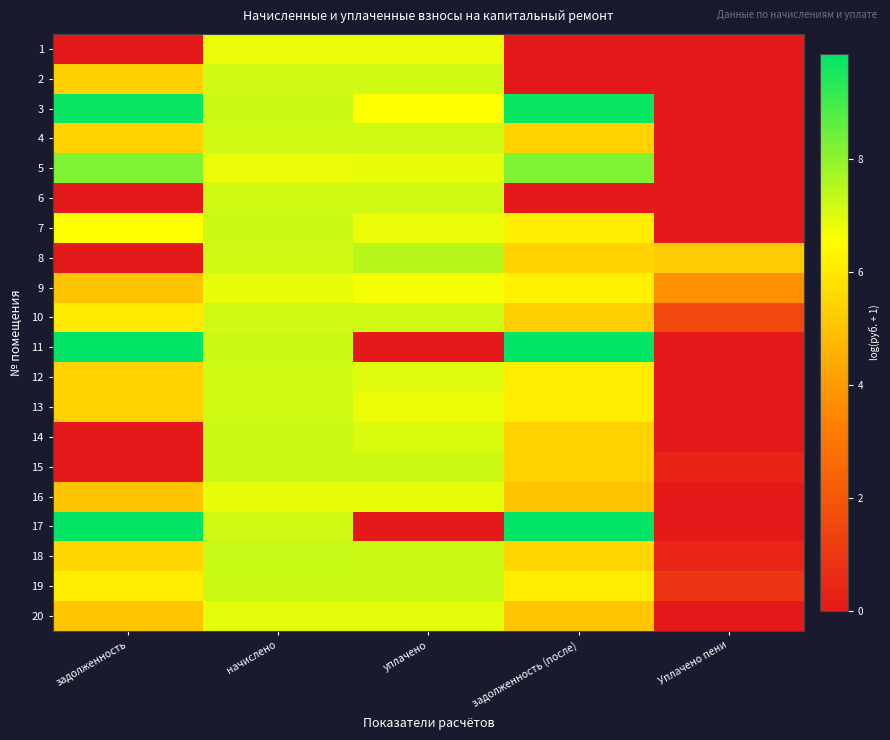

Reading left to right, extract all data points from this chart.

1: задолженность=0.0	начислено=6.9	уплачено=6.9	задолженность (после)=0.0	Уплачено пени=0.0
2: задолженность=5.4	начислено=7.2	уплачено=7.2	задолженность (после)=0.0	Уплачено пени=0.0
3: задолженность=9.7	начислено=7.3	уплачено=6.6	задолженность (после)=9.7	Уплачено пени=0.0
4: задолженность=5.4	начислено=7.2	уплачено=7.2	задолженность (после)=5.4	Уплачено пени=0.0
5: задолженность=8.2	начислено=6.9	уплачено=6.9	задолженность (после)=8.2	Уплачено пени=0.0
6: задолженность=0.0	начислено=7.2	уплачено=7.2	задолженность (после)=0.0	Уплачено пени=0.0
7: задолженность=6.6	начислено=7.3	уплачено=6.8	задолженность (после)=6.2	Уплачено пени=0.0
8: задолженность=0.0	начислено=7.2	уплачено=7.5	задолженность (после)=5.4	Уплачено пени=5.2
9: задолженность=5.1	начислено=6.9	уплачено=6.7	задолженность (после)=6.2	Уплачено пени=3.7
10: задолженность=6.1	начислено=7.2	уплачено=7.2	задолженность (после)=5.4	Уплачено пени=1.5
11: задолженность=9.8	начислено=7.2	уплачено=0.0	задолженность (после)=9.9	Уплачено пени=0.0
12: задолженность=5.4	начислено=7.2	уплачено=7.0	задолженность (после)=6.1	Уплачено пени=0.0
13: задолженность=5.4	начислено=7.2	уплачено=6.8	задолженность (после)=6.1	Уплачено пени=0.0
14: задолженность=0.0	начислено=7.2	уплачено=7.0	задолженность (после)=5.4	Уплачено пени=0.0
15: задолженность=0.0	начислено=7.2	уплачено=7.2	задолженность (после)=5.4	Уплачено пени=0.4
16: задолженность=5.1	начислено=6.9	уплачено=6.9	задолженность (после)=5.1	Уплачено пени=0.0
17: задолженность=9.8	начислено=7.2	уплачено=0.0	задолженность (после)=9.9	Уплачено пени=0.0
18: задолженность=5.5	начислено=7.3	уплачено=7.3	задолженность (после)=5.5	Уплачено пени=0.4
19: задолженность=6.1	начислено=7.2	уплачено=7.2	задолженность (после)=6.1	Уплачено пени=0.9
20: задолженность=5.1	начислено=6.9	уплачено=6.9	задолженность (после)=5.1	Уплачено пени=0.0